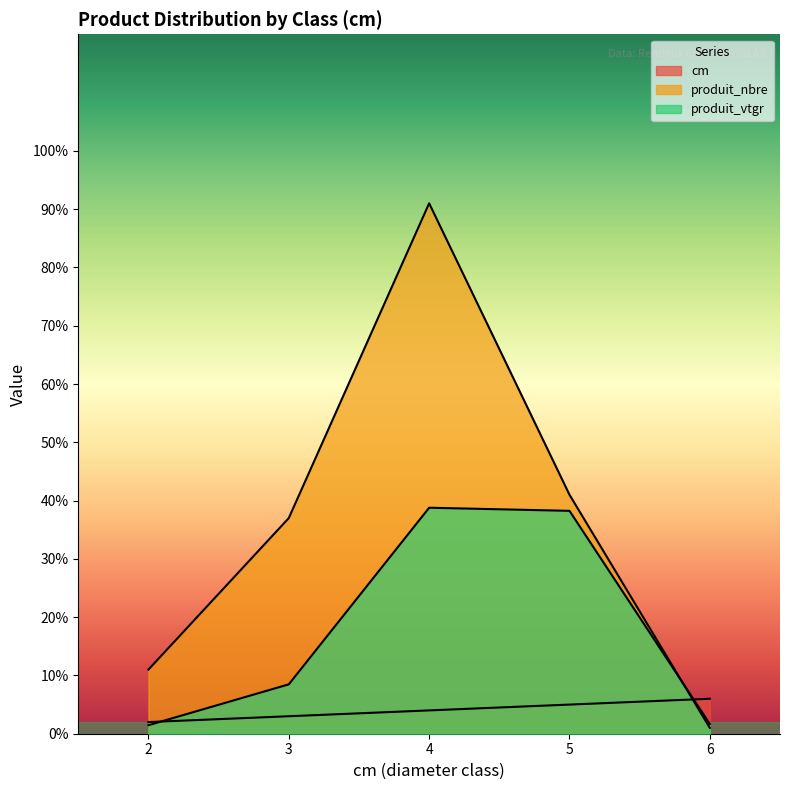

How many lines are shown in the chart?

3